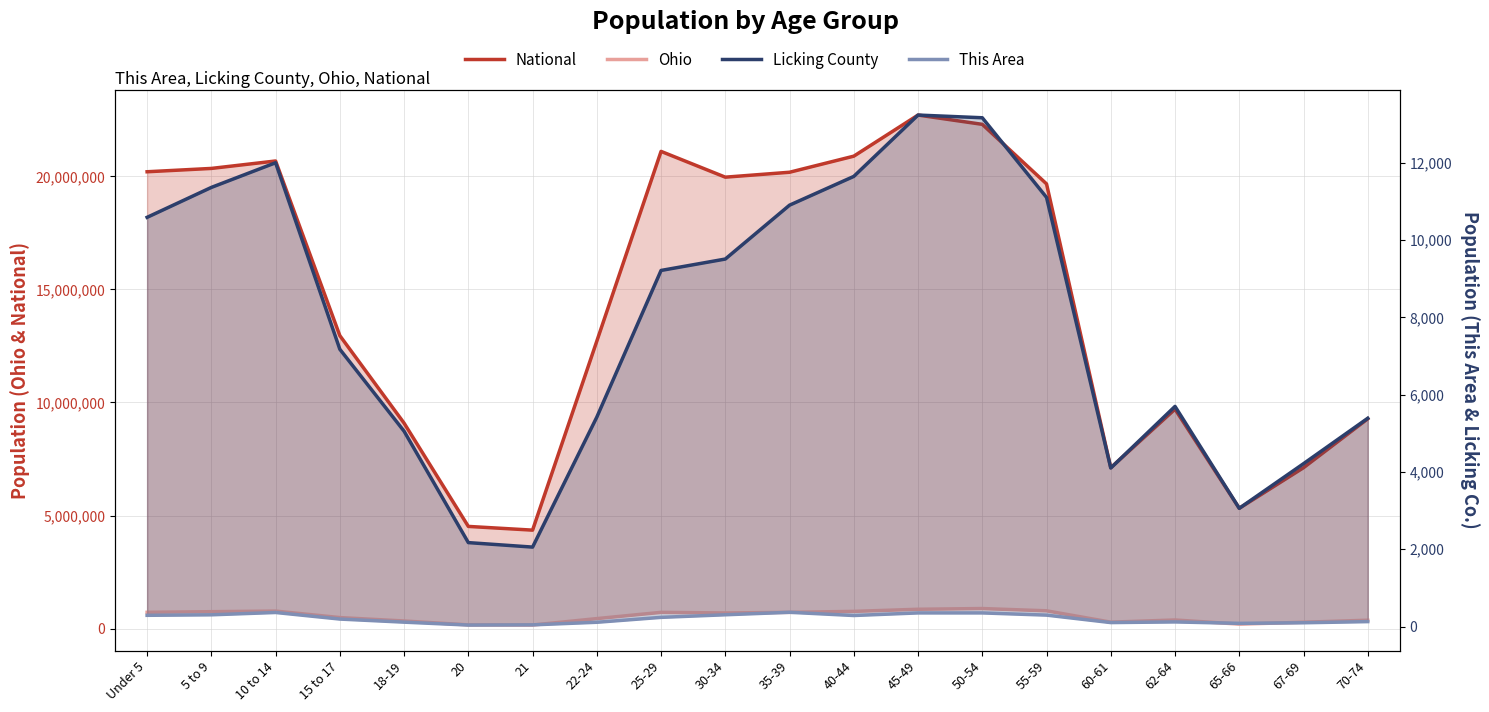

True or false: National has more than 0 interior local peaks.

True